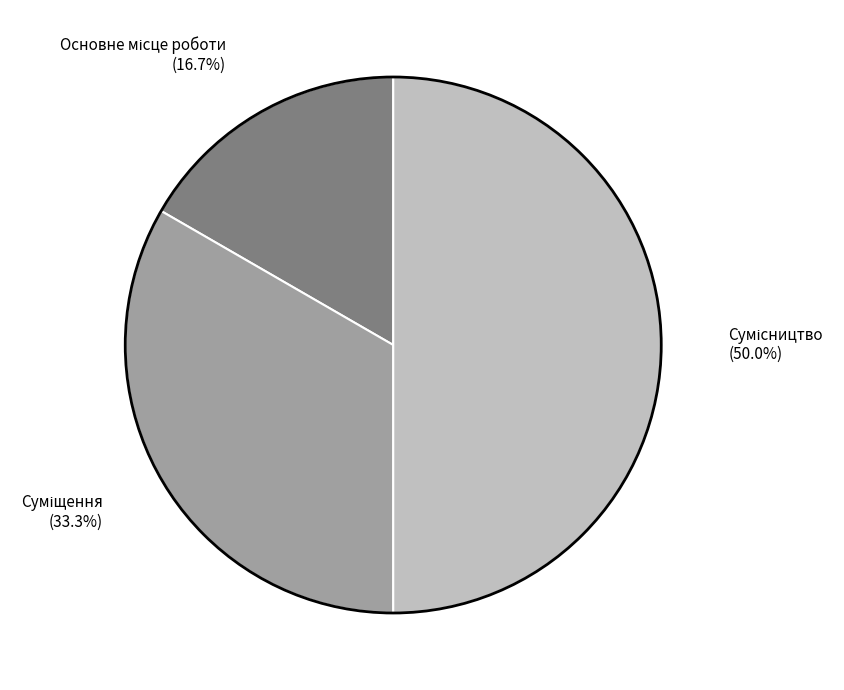

To the nearest percent, what percentage of the pie is Суміщення?

33%